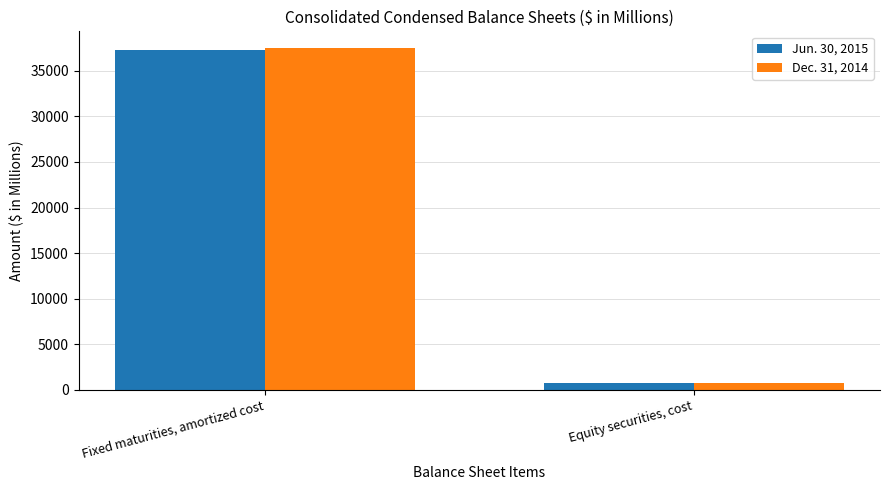

Count the Jun. 30, 2015 values in the range 783 to 37321.

2